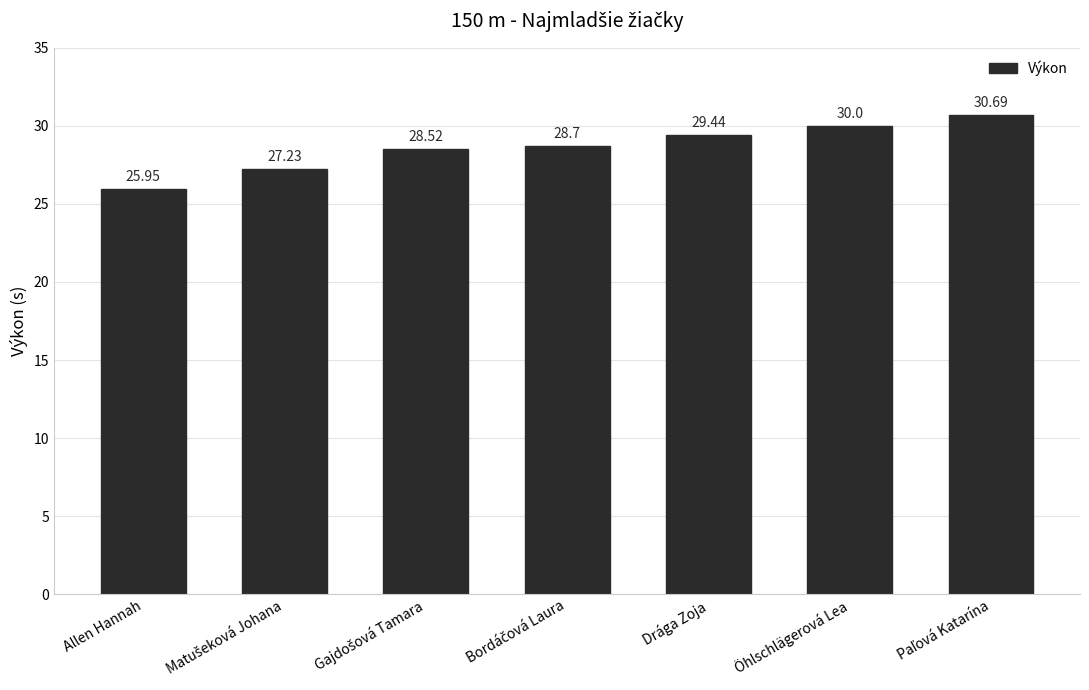

What is the label of the 6th bar from the left?

Öhlschlägerová Lea